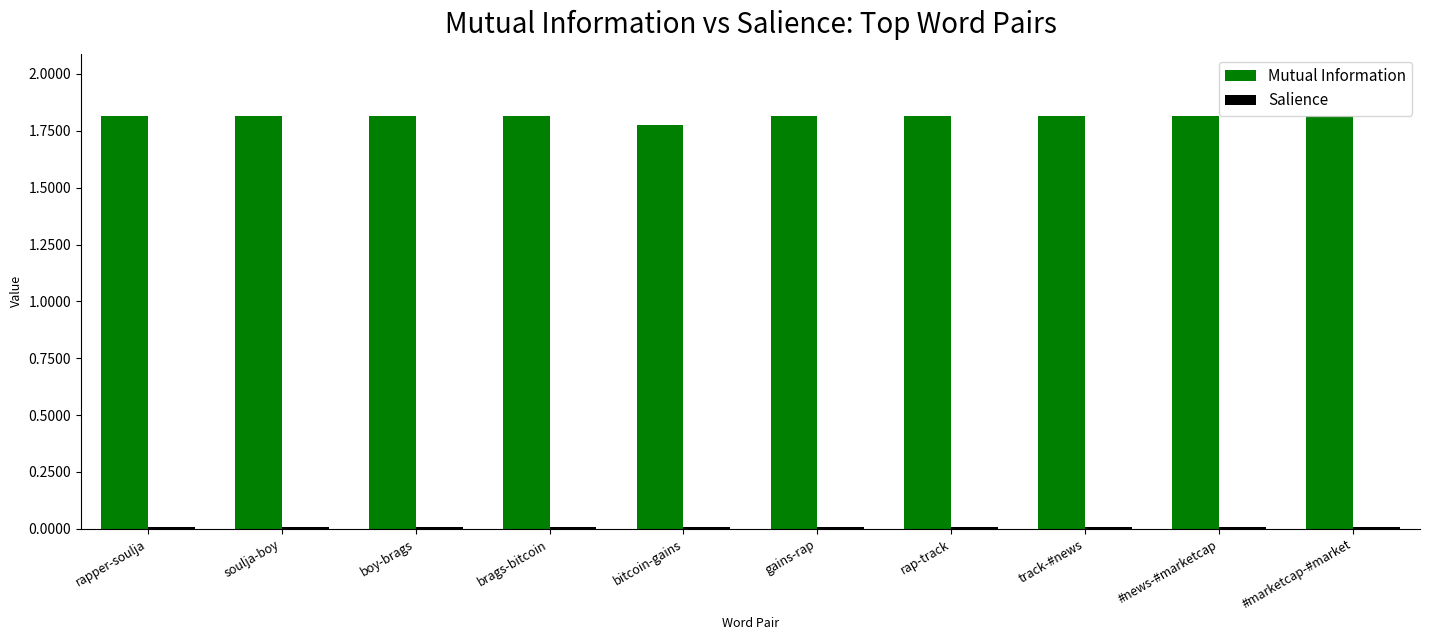

Is it true that Mutual Information equals 1.8 at rap-track?

True